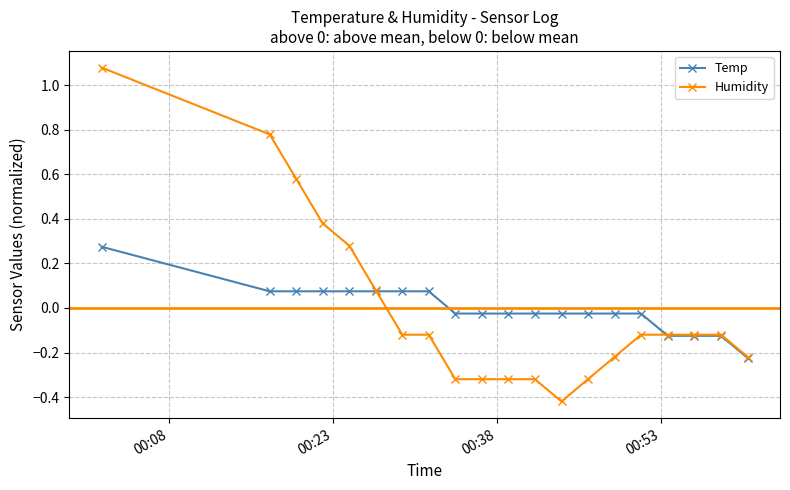

What is the difference between the maximum and minimum values in the Temp series?

0.5